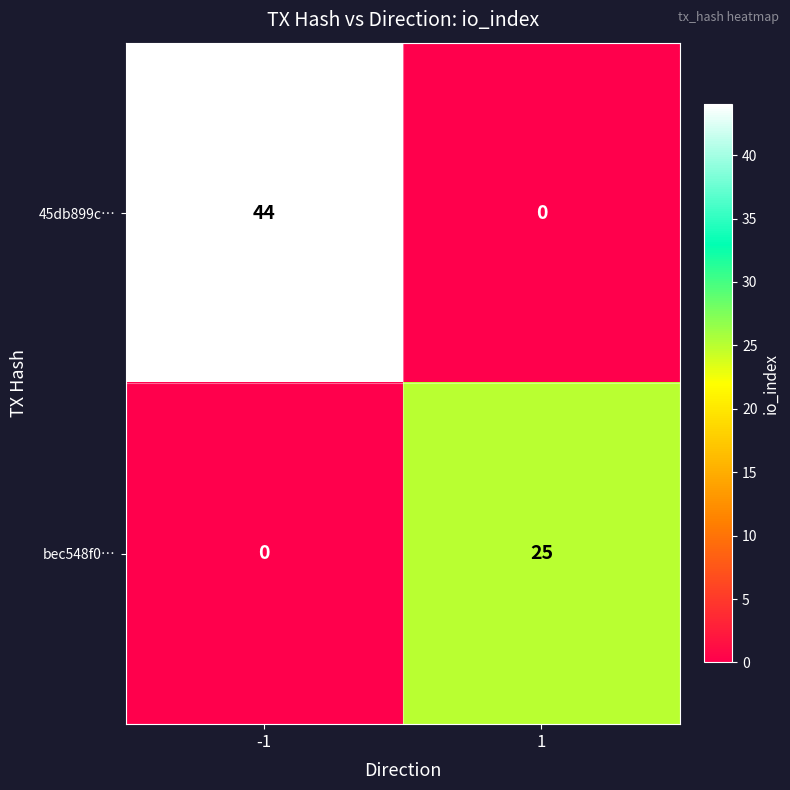

What is the sum of the bec548f0… values at -1 and 1?

25